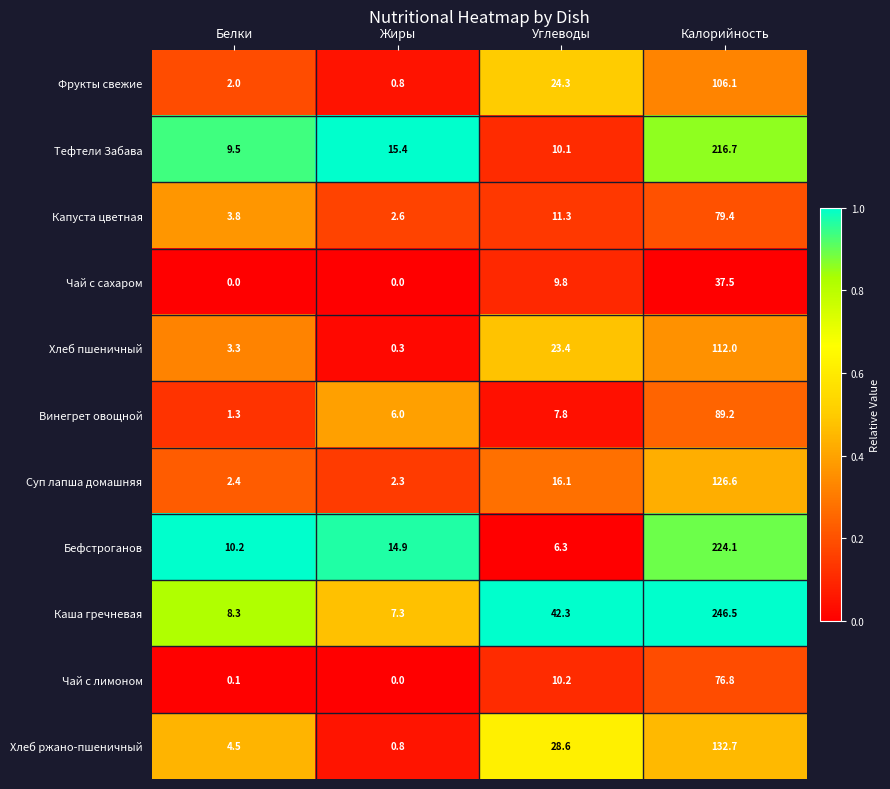

Which series changed the most between Белки and Калорийность?

Каша гречневая